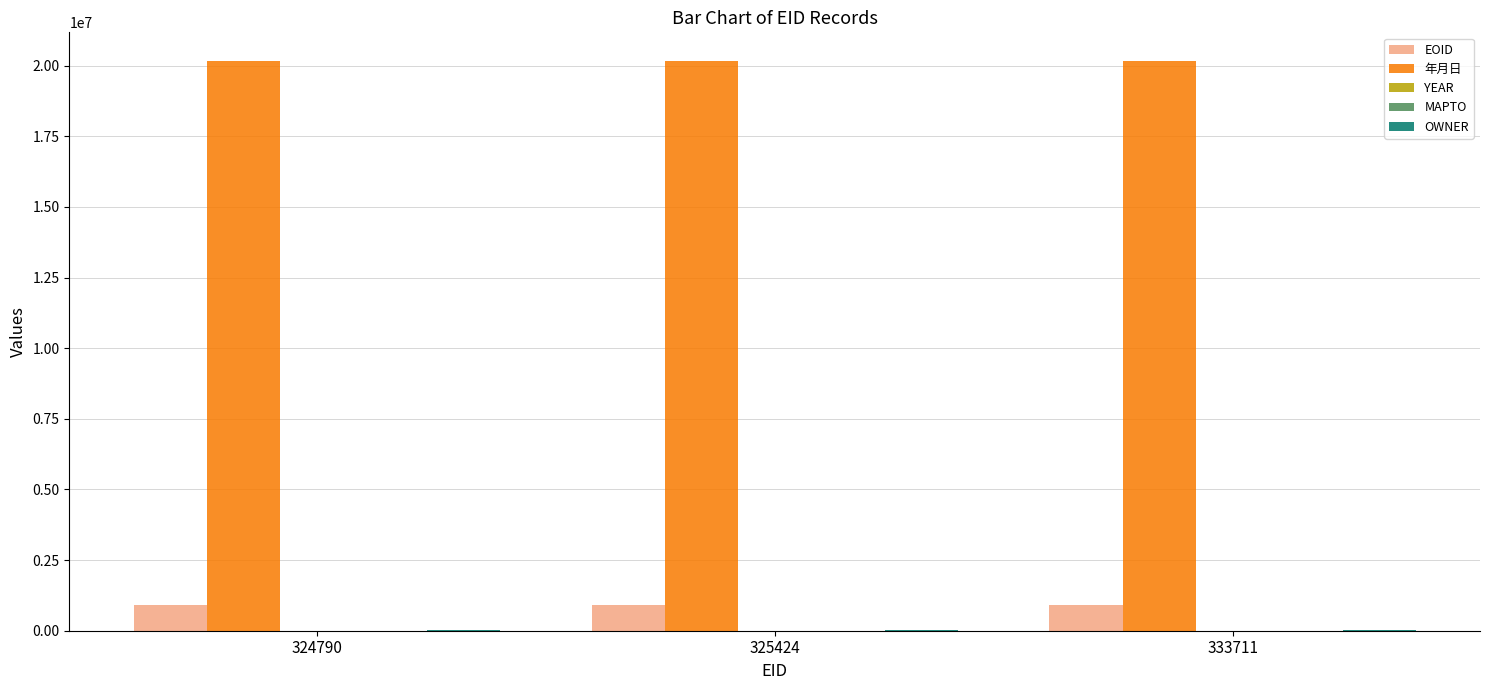

The value of EOID at 324790 is 912133. True or false?

True